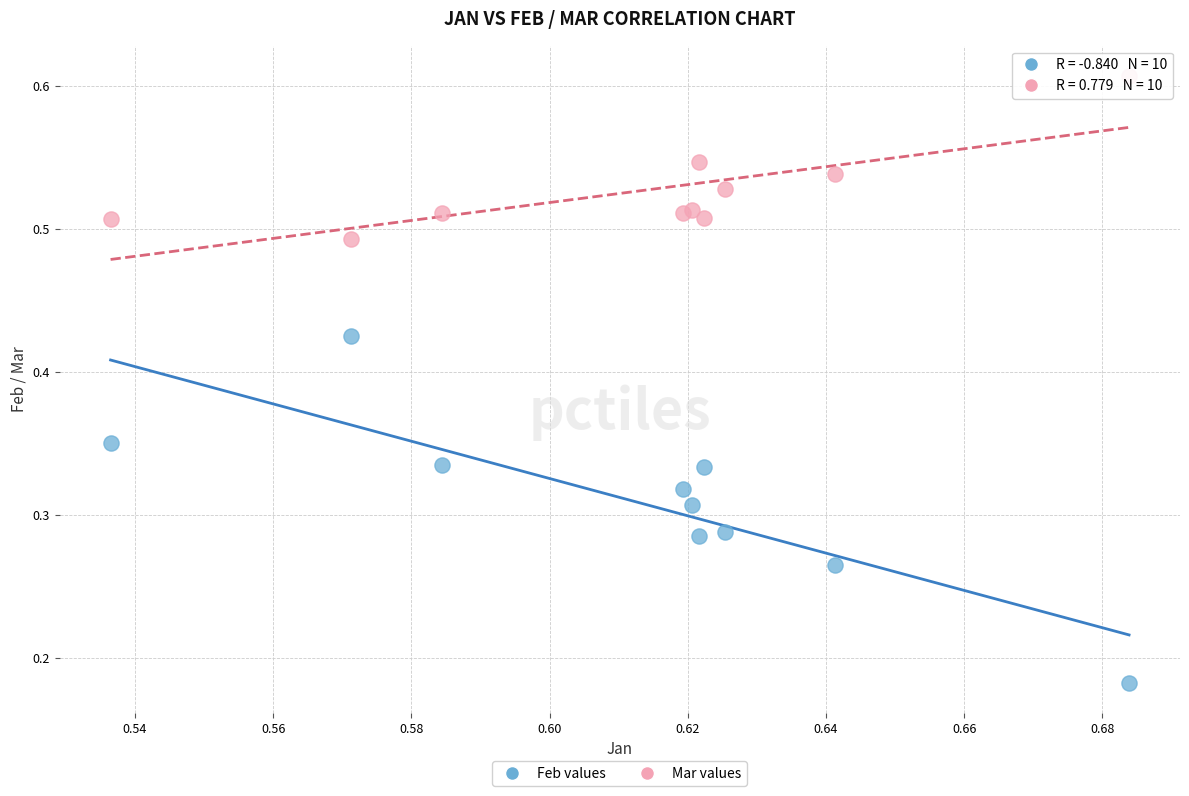

Which series reaches the maximum Y coordinate?

Mar values